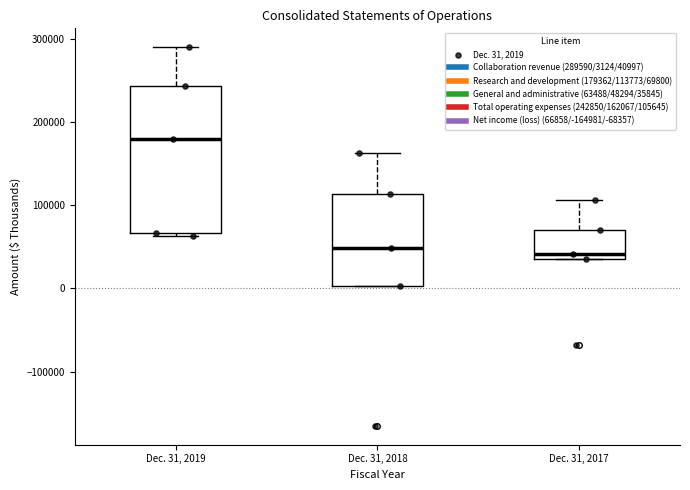

Which box has the highest median line?

Dec. 31, 2019